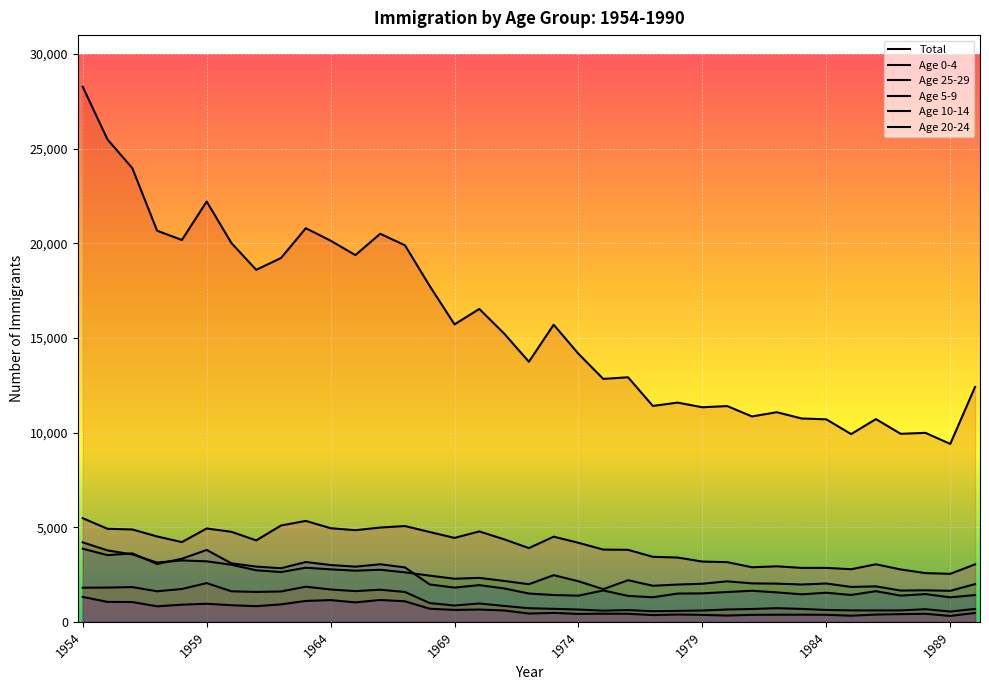

Does the chart display data point markers on the line(s)?

No